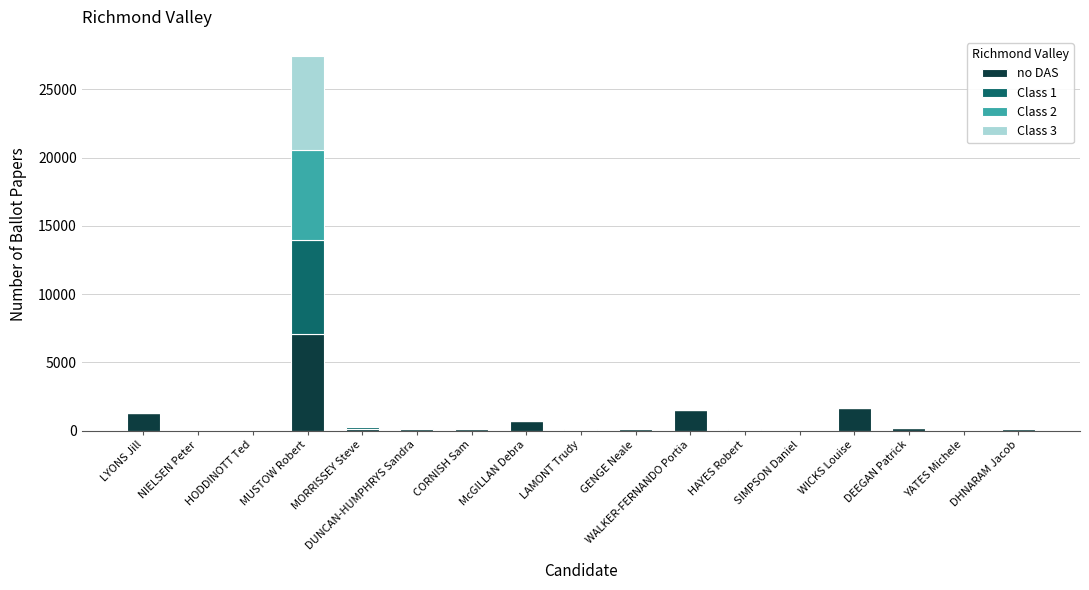

What are all the series names shown in the legend?

no DAS, Class 1, Class 2, Class 3